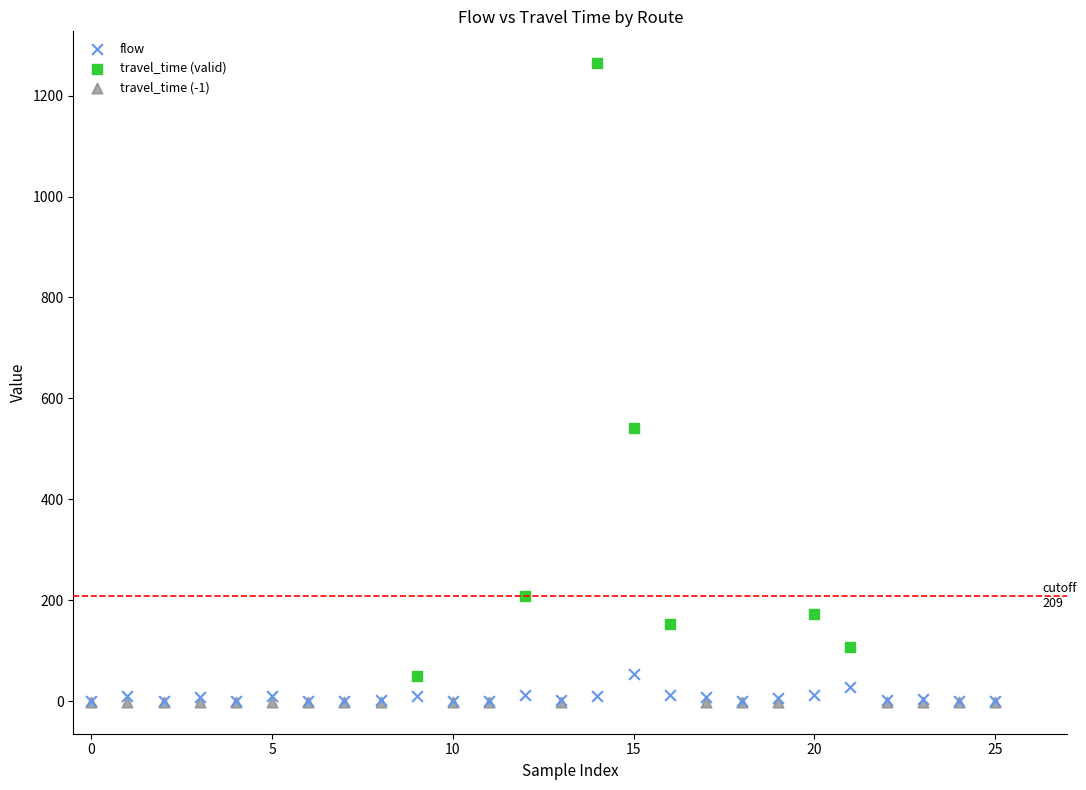

Which series reaches the maximum Y coordinate?

travel_time (valid)